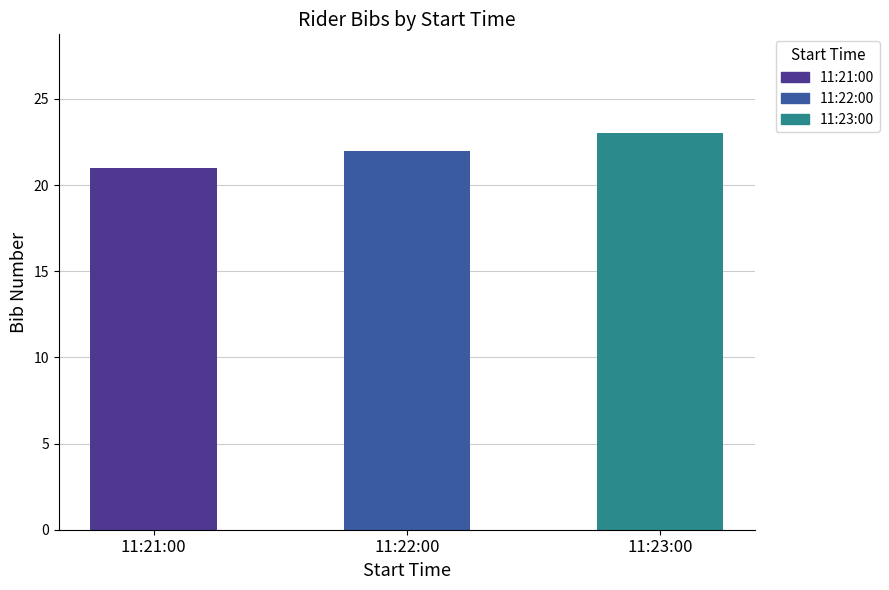

Does the chart contain stacked bars?

No